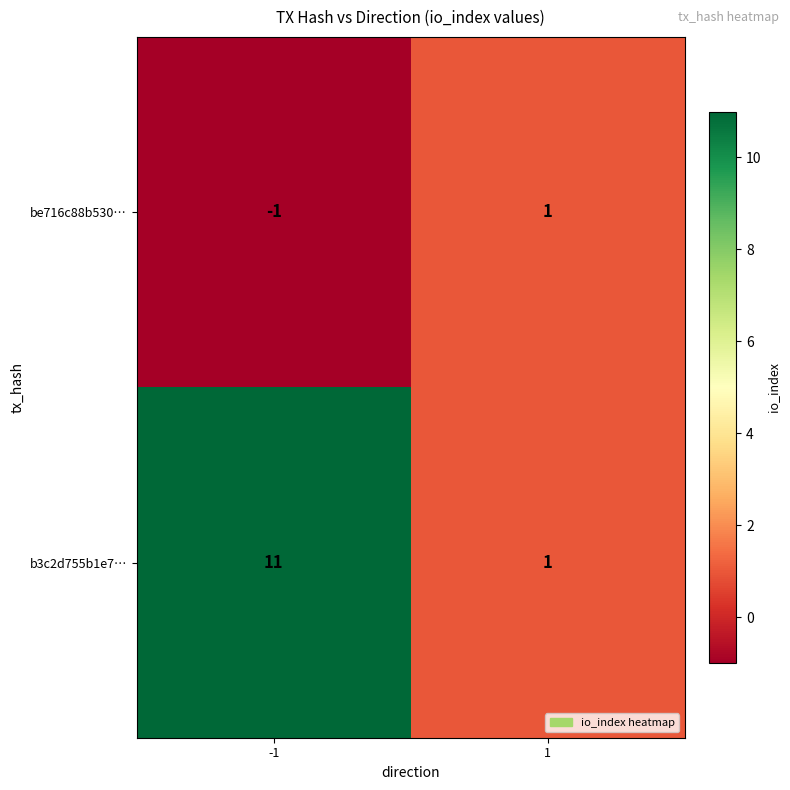

The be716c88b530… series shows -1 at -1. True or false?

True